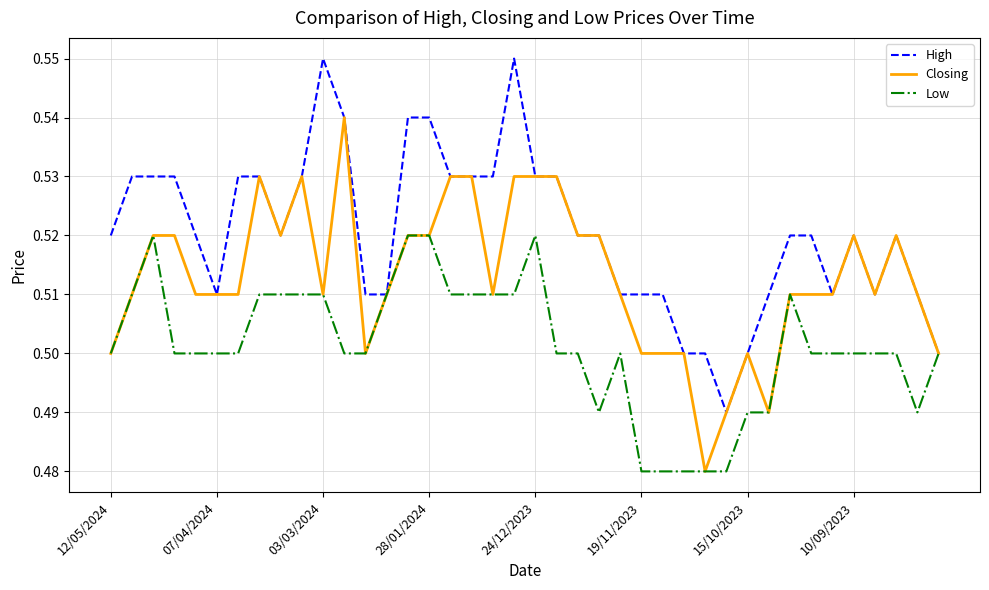

Which series has the largest total across all categories?

High